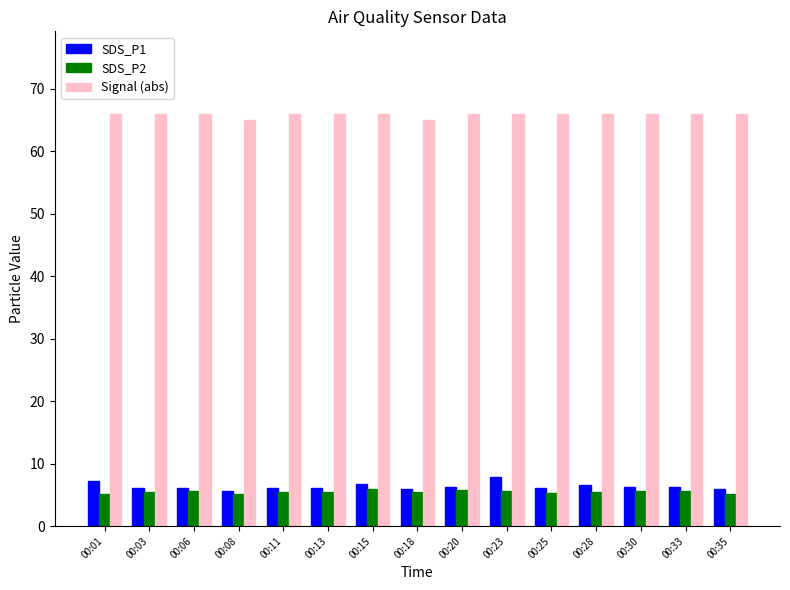

Is it true that Signal (abs) equals 66.0 at 00:03?

True